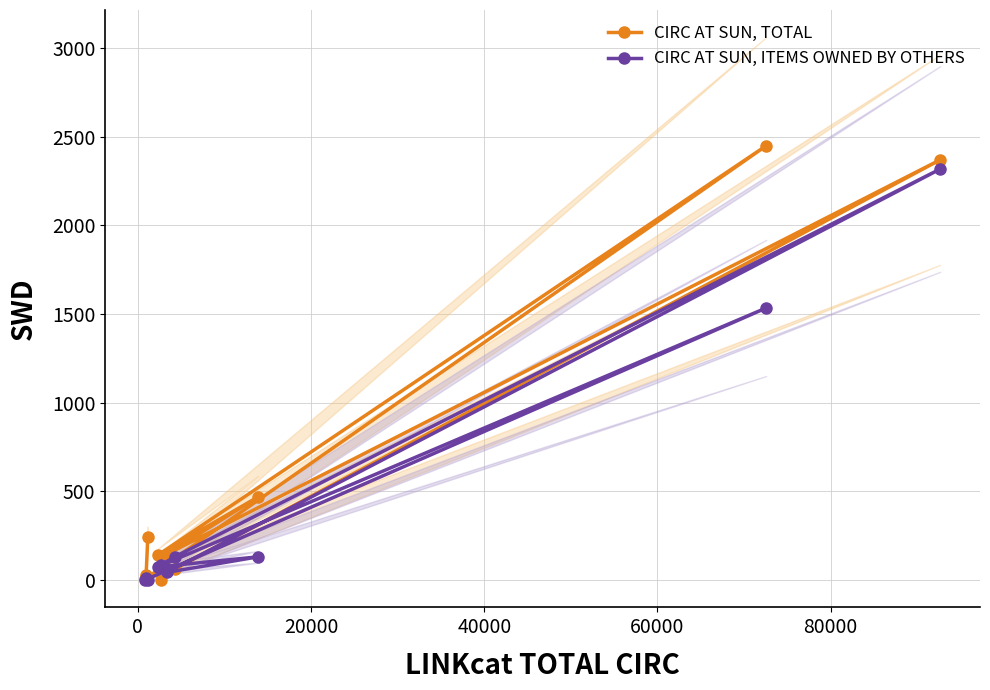

Which series has the largest total across all categories?

CIRC AT SUN, TOTAL